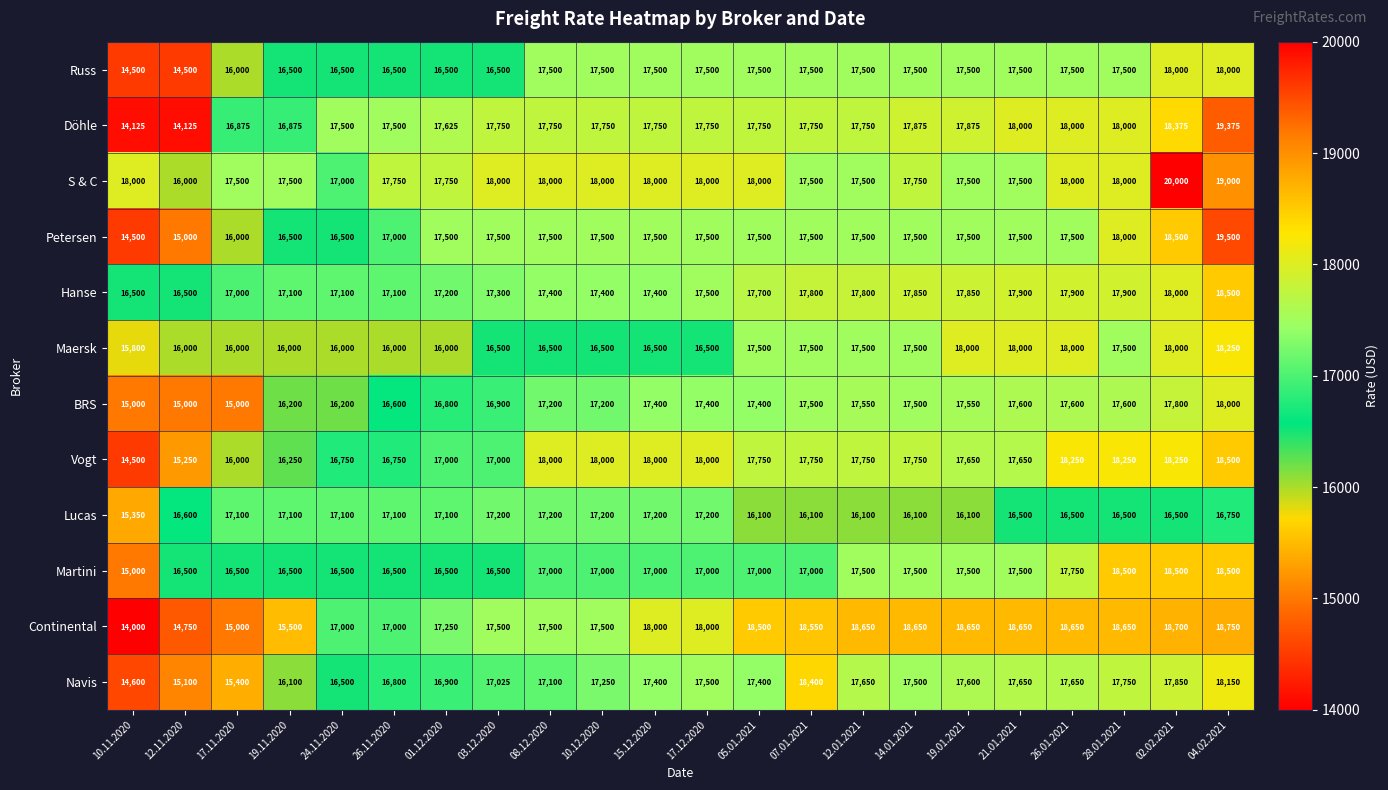

True or false: Russ has a value of 30467 at 05.01.2021.

False